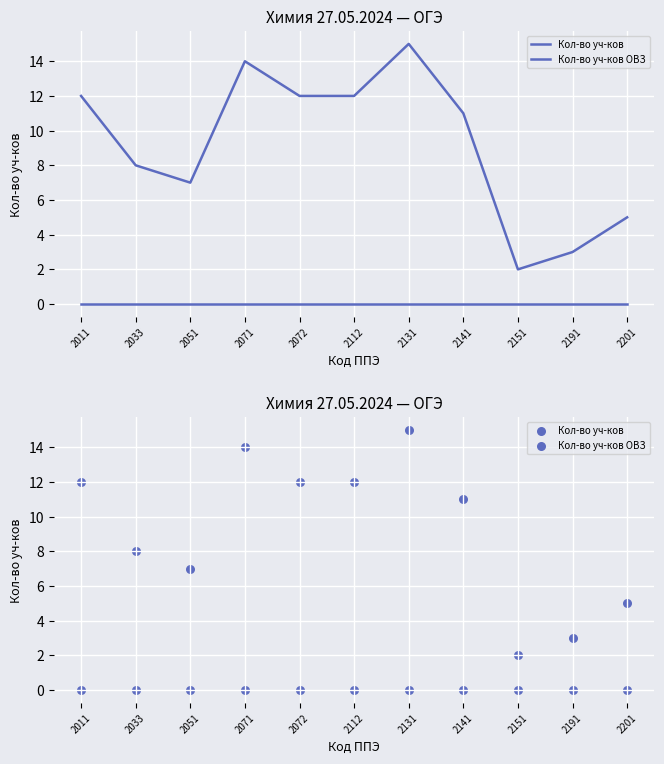

Which series has the largest total across all categories?

Кол-во уч-ков